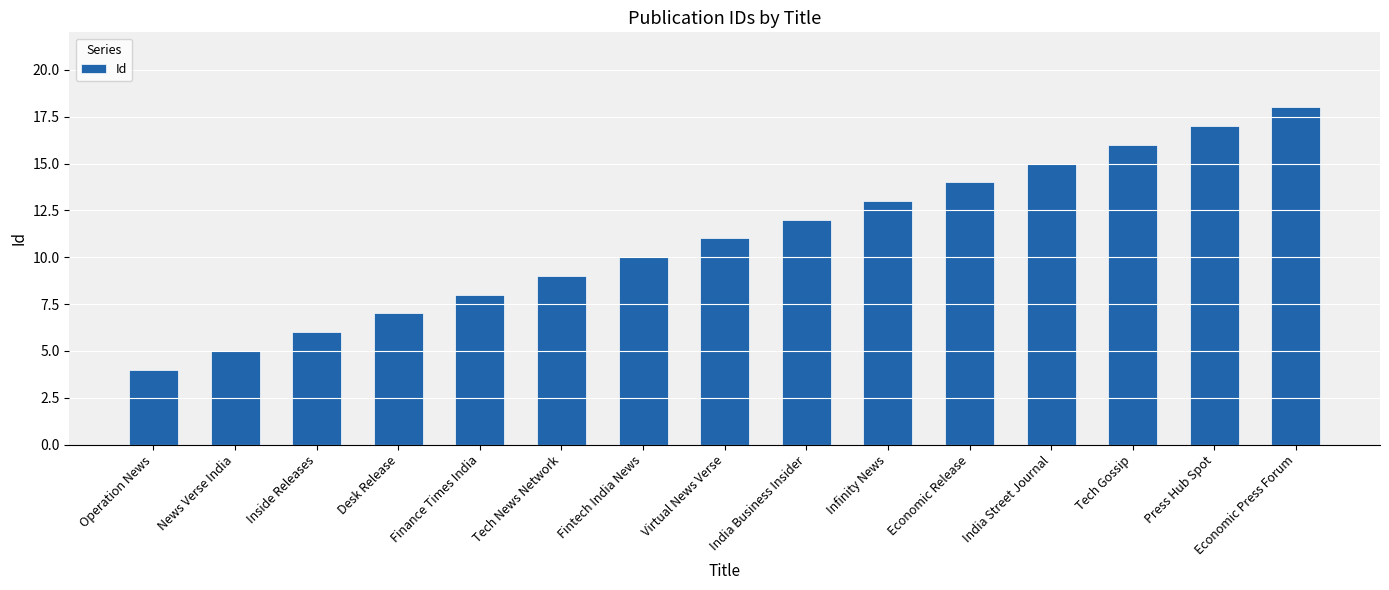

Reading left to right, list all the values displayed in this chart.

Operation News=4	News Verse India=5	Inside Releases=6	Desk Release=7	Finance Times India=8	Tech News Network=9	Fintech India News=10	Virtual News Verse=11	India Business Insider=12	Infinity News=13	Economic Release=14	India Street Journal=15	Tech Gossip=16	Press Hub Spot=17	Economic Press Forum=18